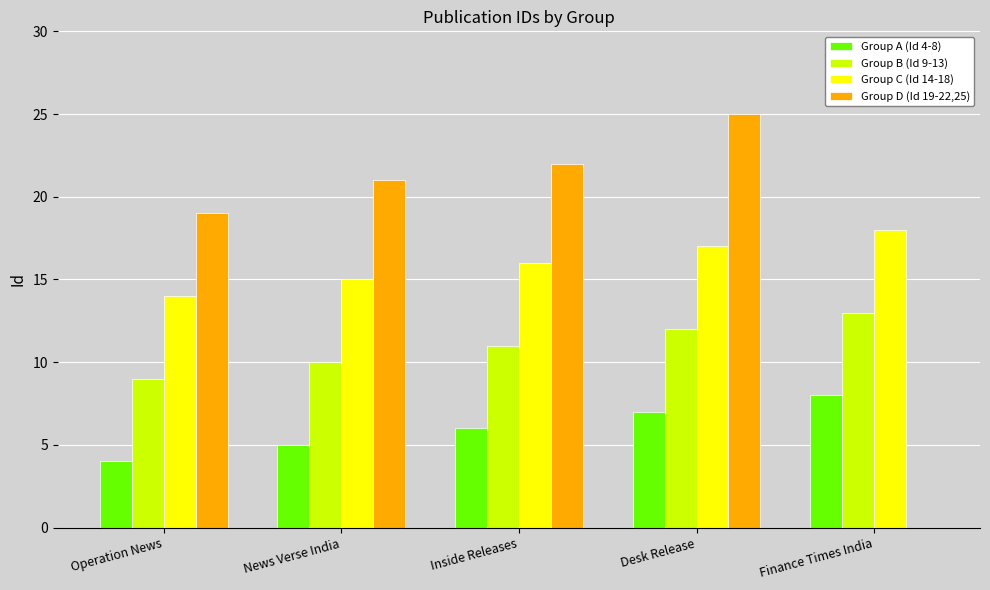

Which series has the widest spread of values?

Group D (Id 19-22,25)